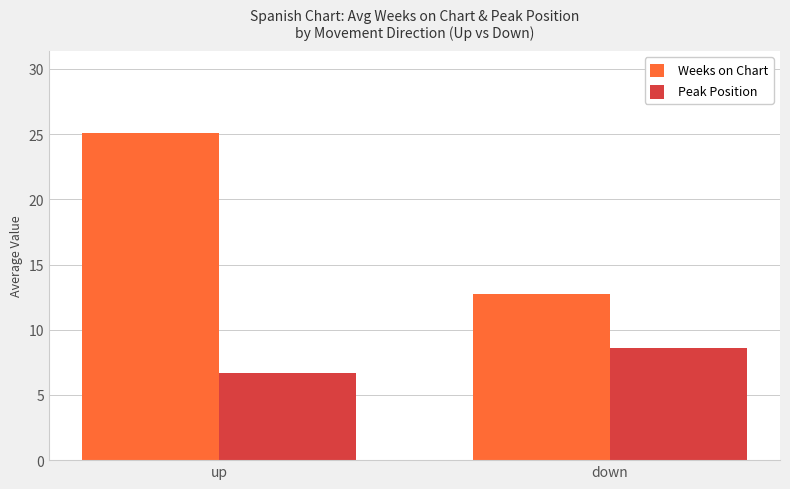

Which series has the largest range (max minus min)?

Weeks on Chart